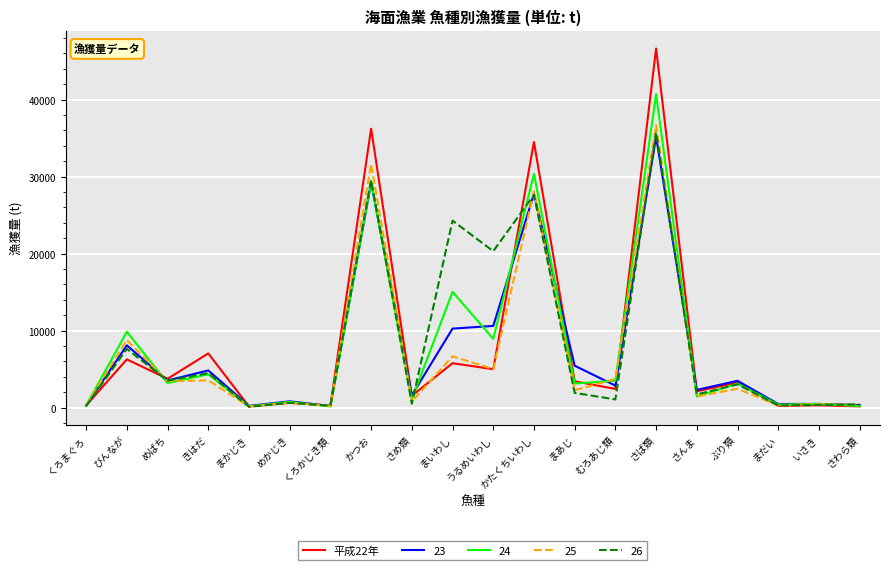

Which series changed the most between まいわし and かたくちいわし?

平成22年